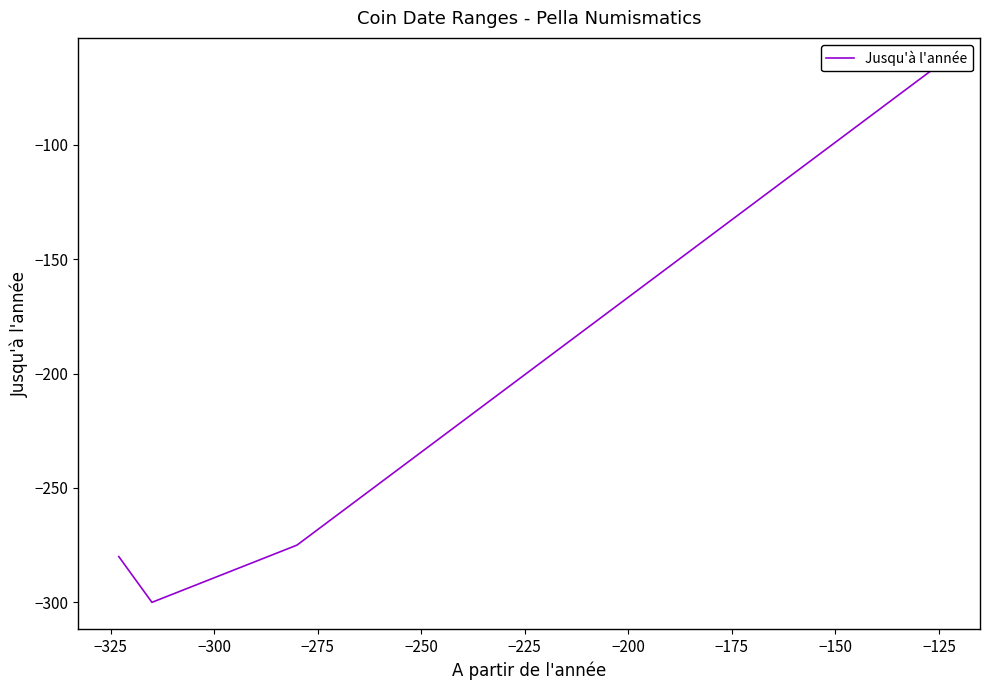

Reading left to right, list all the values displayed in this chart.

-280	-300	-275	-65